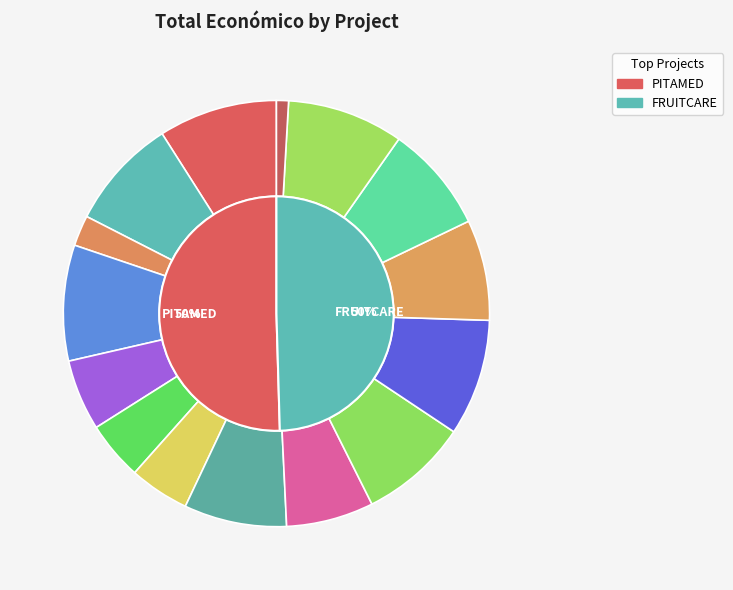

The FRUITCARE slice represents 21% of the pie. True or false?

False